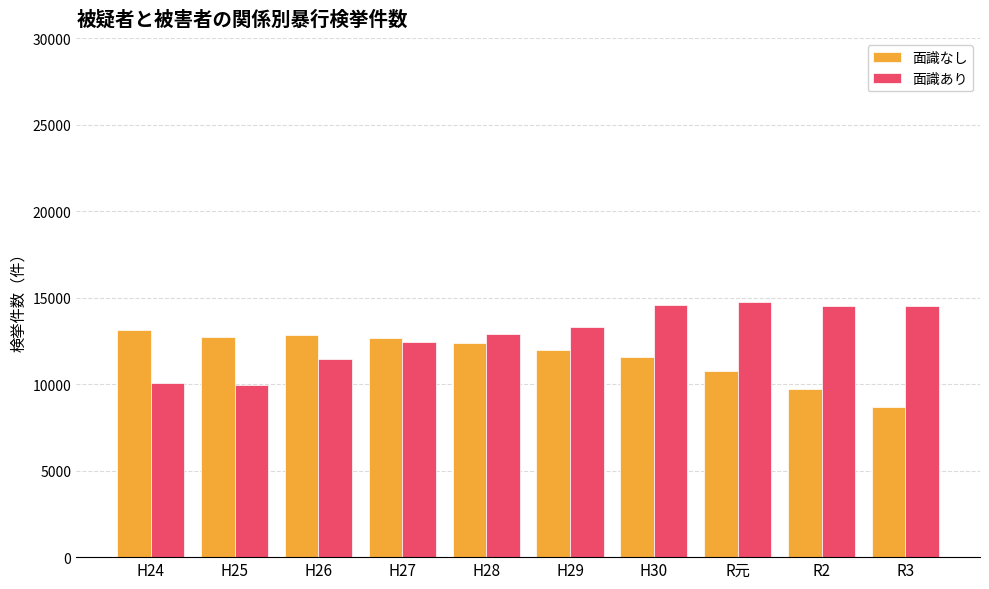

What are all the series names shown in the legend?

面識なし, 面識あり